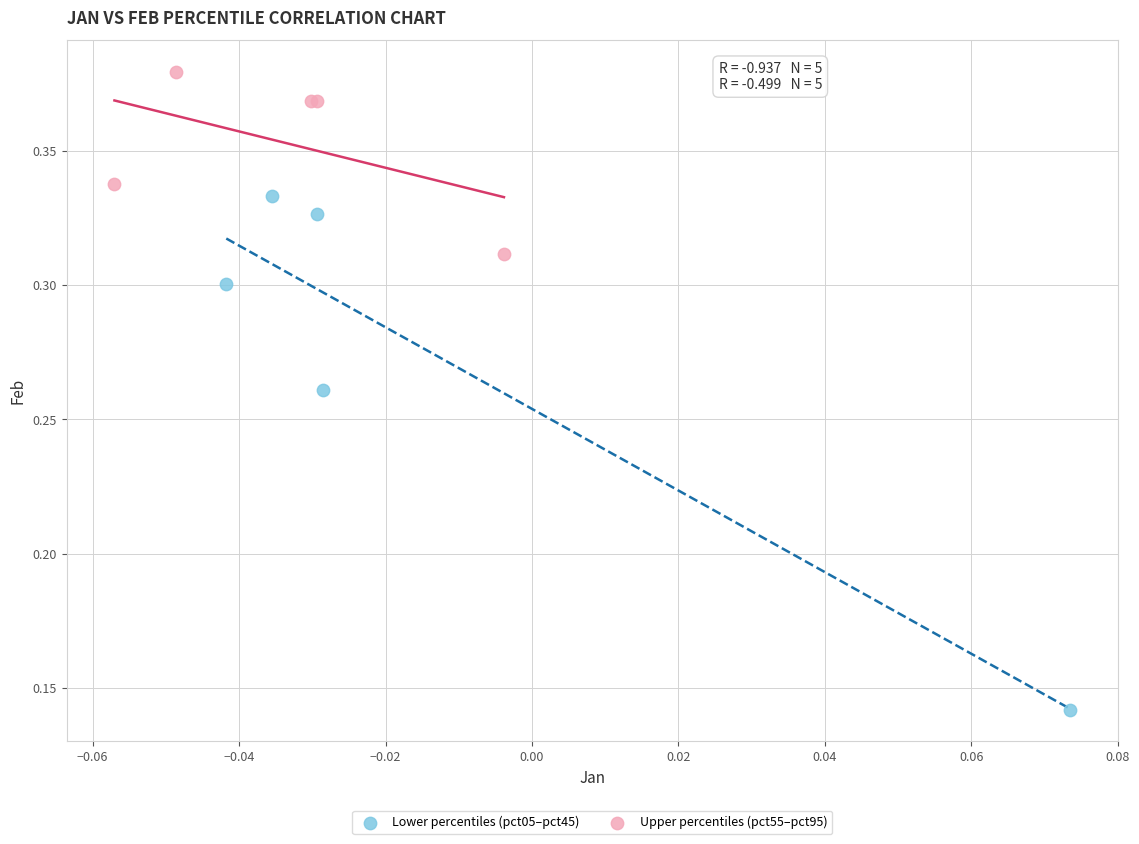

Which series reaches the minimum Y coordinate?

Lower percentiles (pct05–pct45)